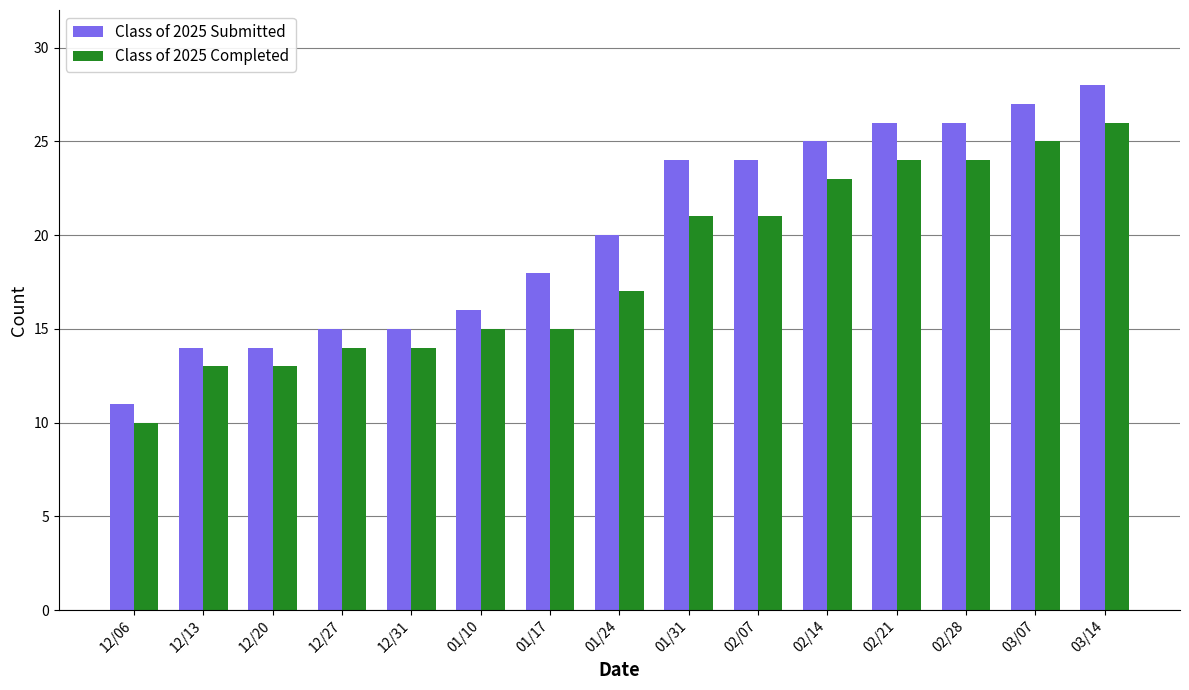

What is the difference between the highest and lowest values at 12/27?

1